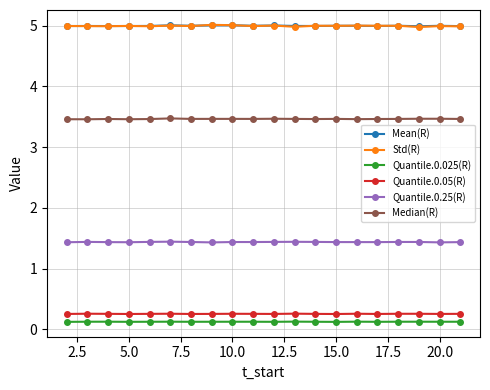

What is the minimum value for Mean(R)?

5.0